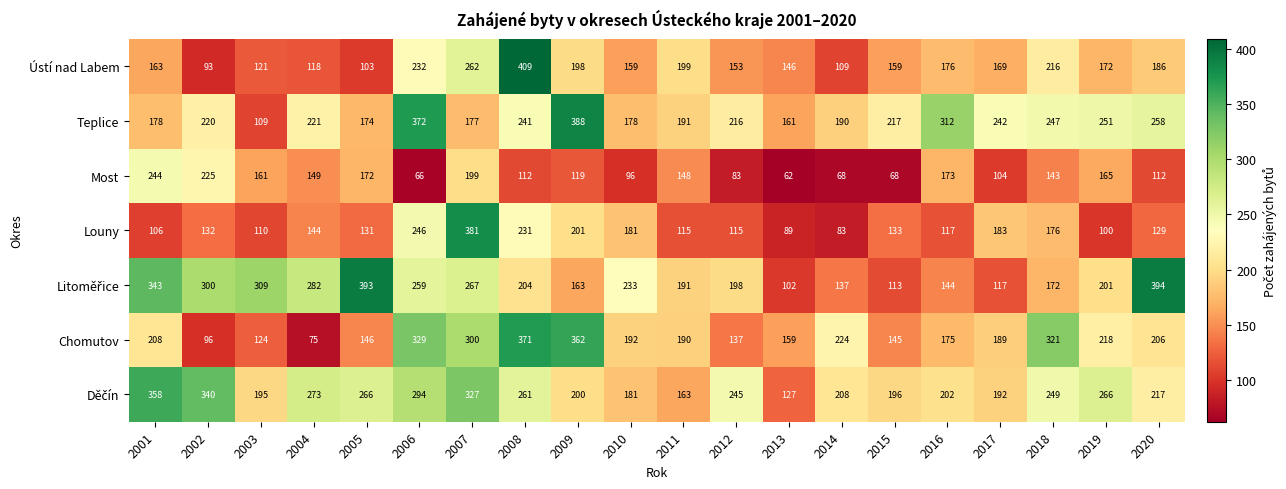

True or false: Louny has a value of 201 at 2009.

True